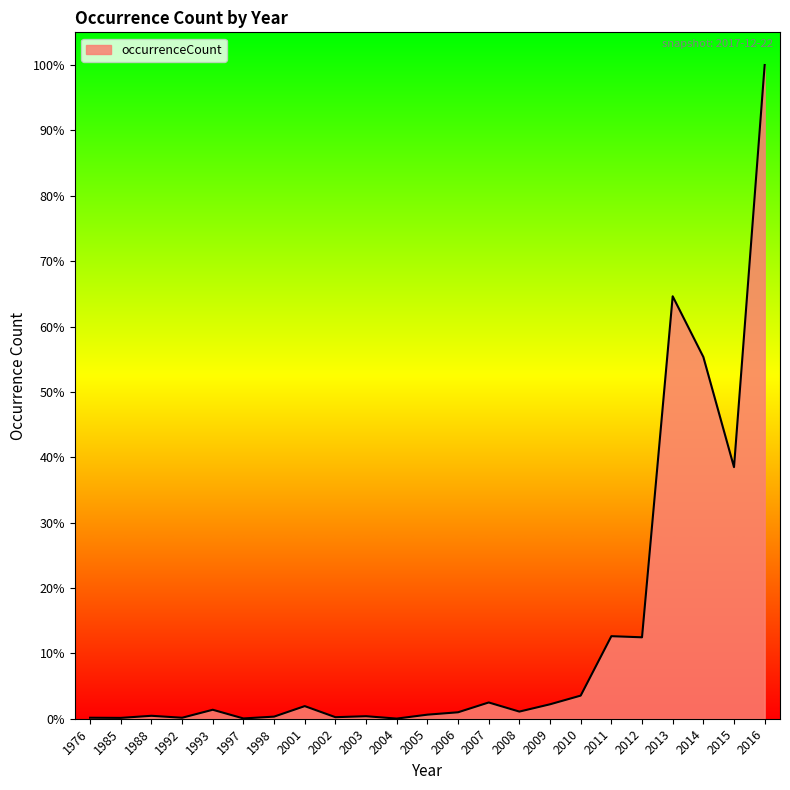

What is the average value?

608